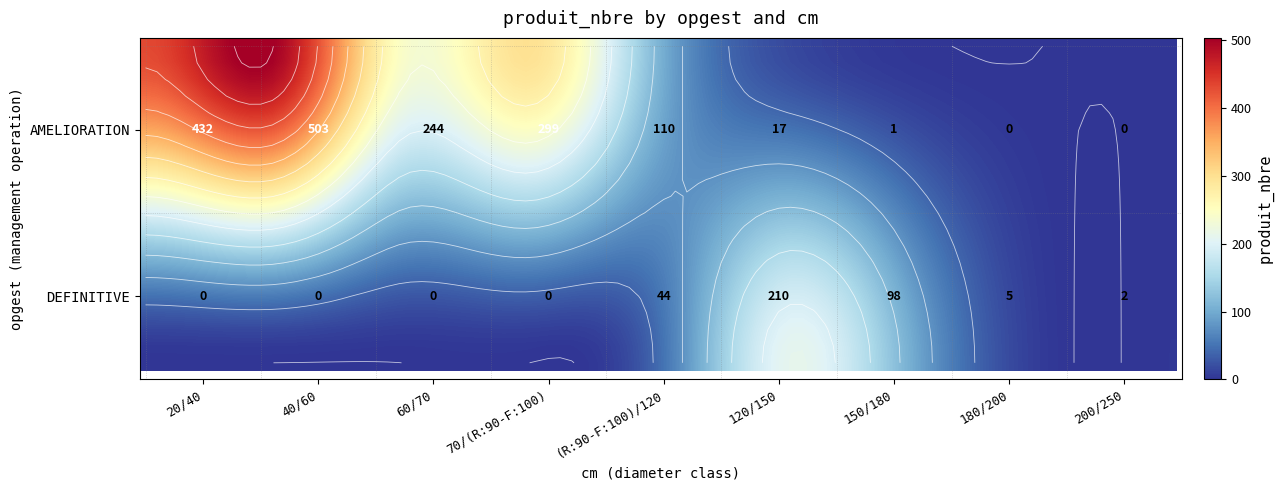

Rank the series by their average value, from highest to lowest.

AMELIORATION, DEFINITIVE